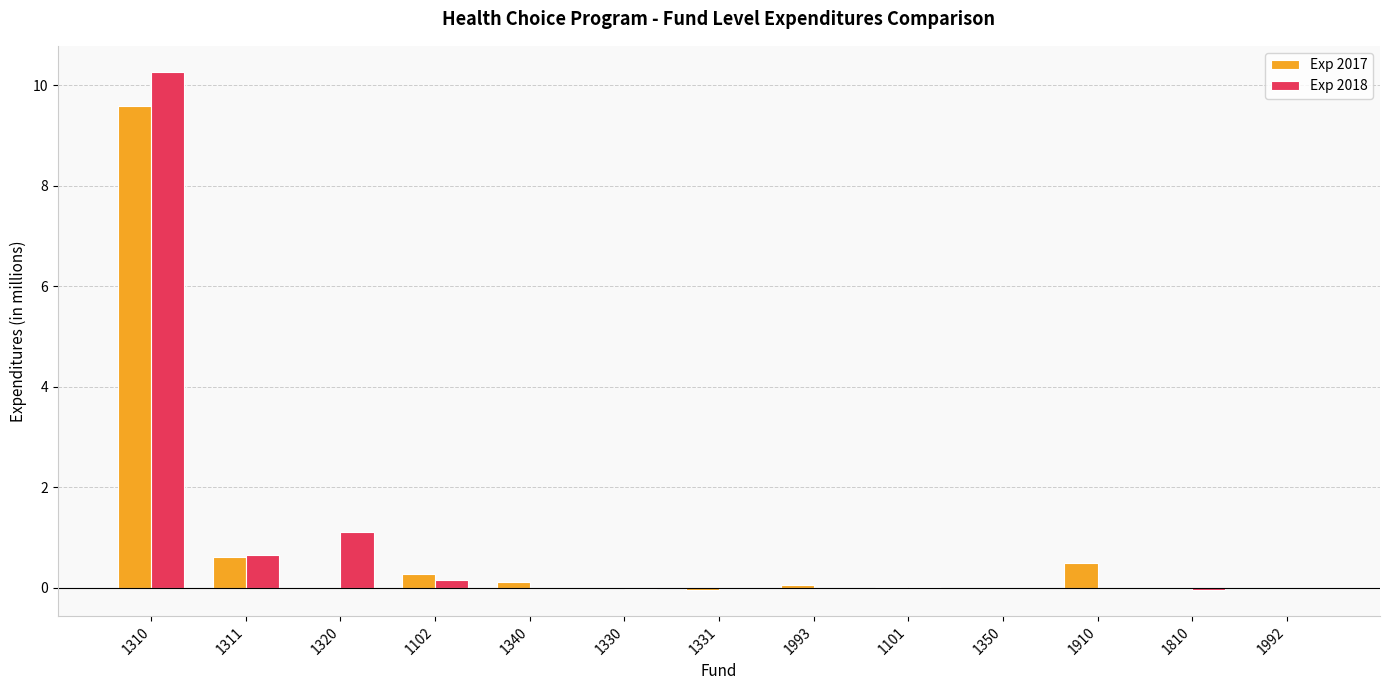

What is the greatest value displayed?

10.3